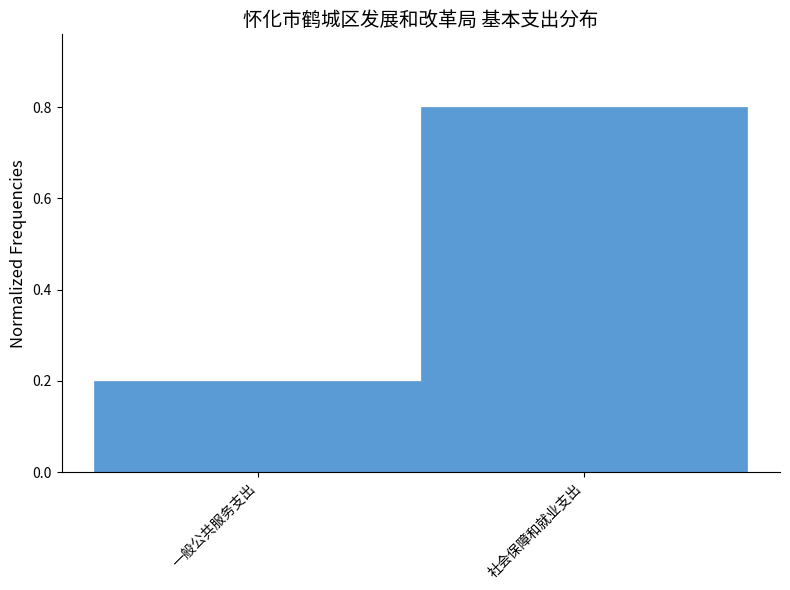

Reading left to right, transcribe all the data shown in this chart.

一般公共服务支出=0.2	社会保障和就业支出=0.8